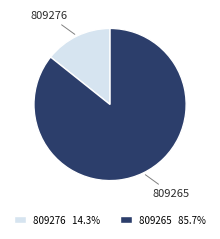

Rank the categories by value from lowest to highest.

809276, 809265